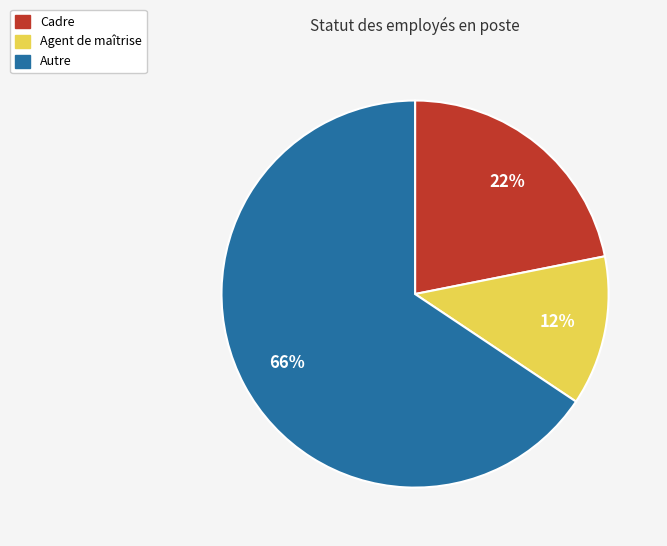

What is the smallest slice in the pie chart?

Agent de maîtrise